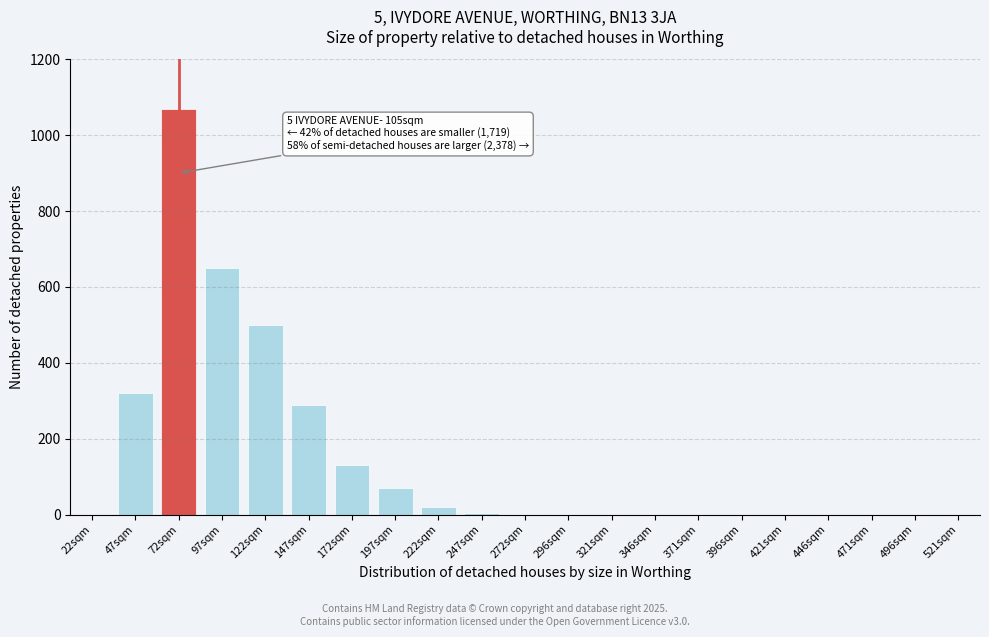

What is the change in value from 197sqm to 421sqm?

-70